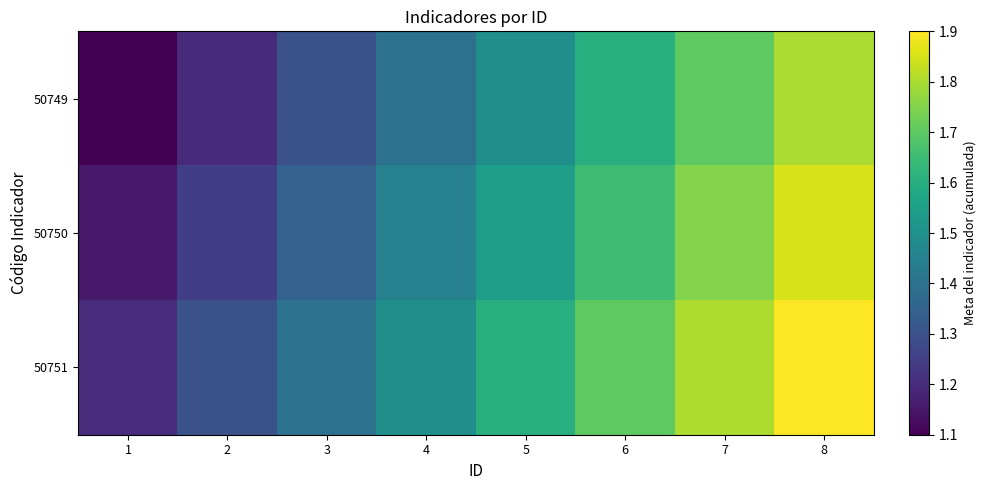

Between 1 and 8, which is larger?

8